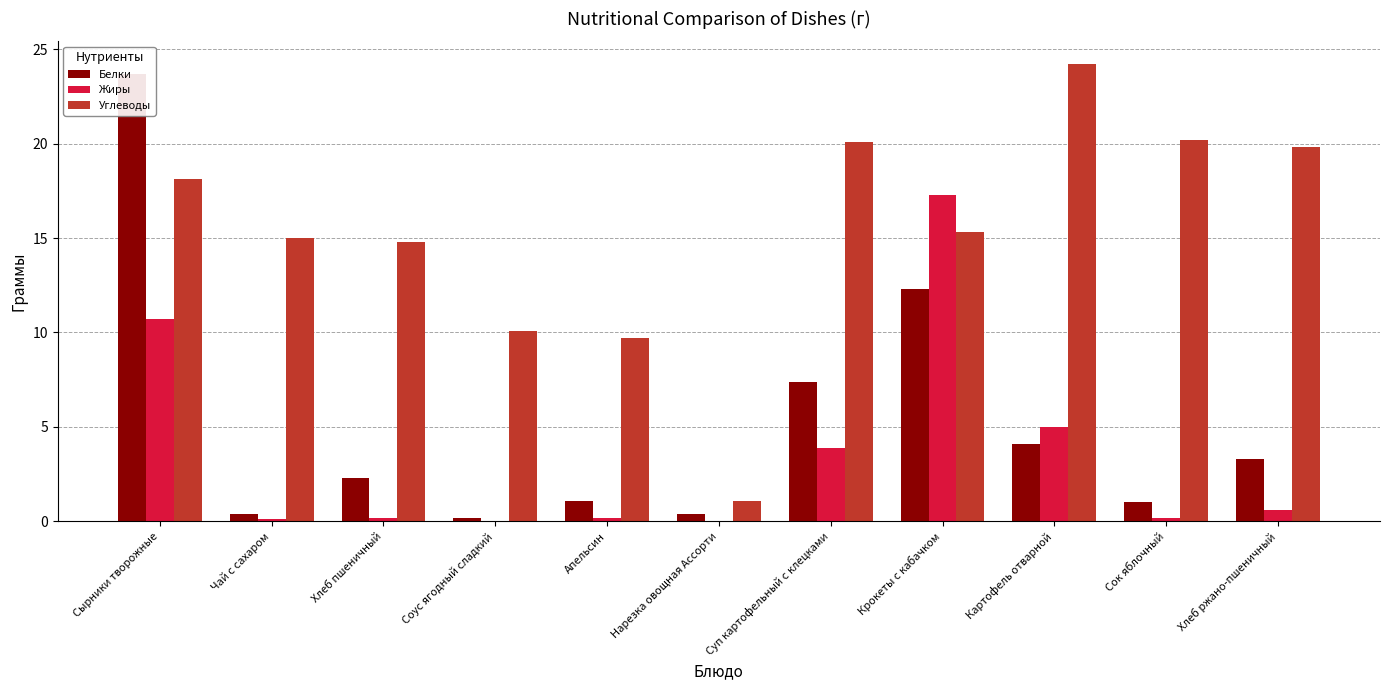

Rank the categories by Жиры value from lowest to highest.

Соус ягодный сладкий, Нарезка овощная Ассорти, Чай с сахаром, Хлеб пшеничный, Апельсин, Сок яблочный, Хлеб ржано-пшеничный, Суп картофельный с клецками, Картофель отварной, Сырники творожные, Крокеты с кабачком